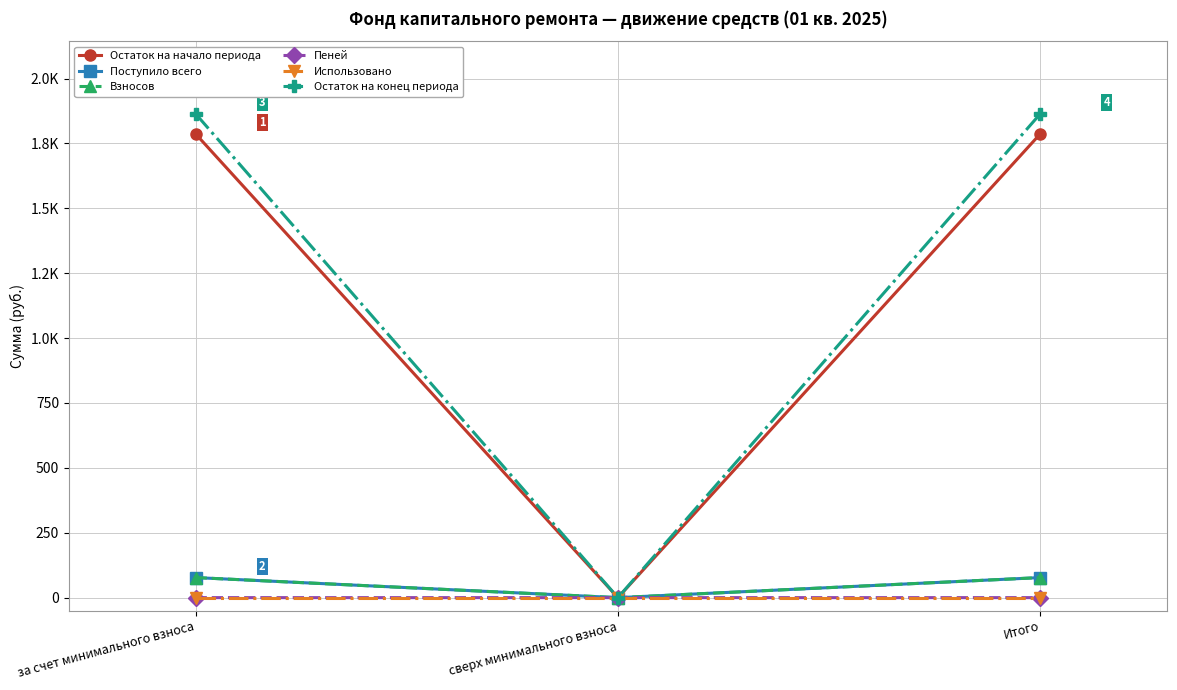

Is this an area chart (filled region under the line)?

No